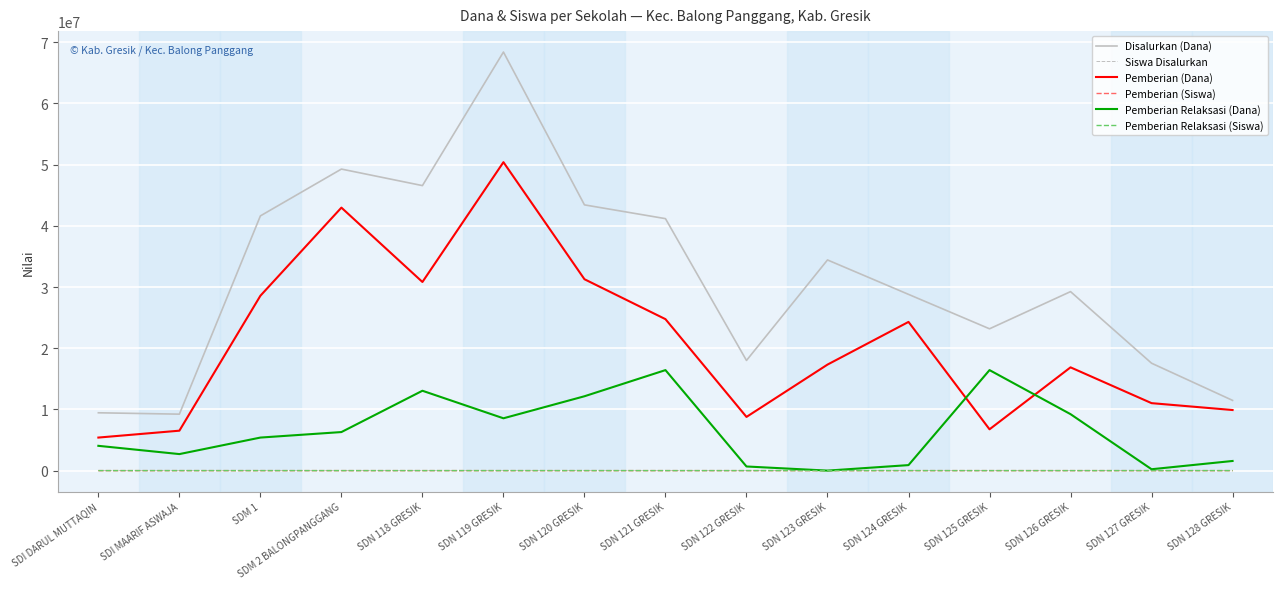

True or false: Pemberian (Dana) and Siswa Disalurkan cross at least once.

False